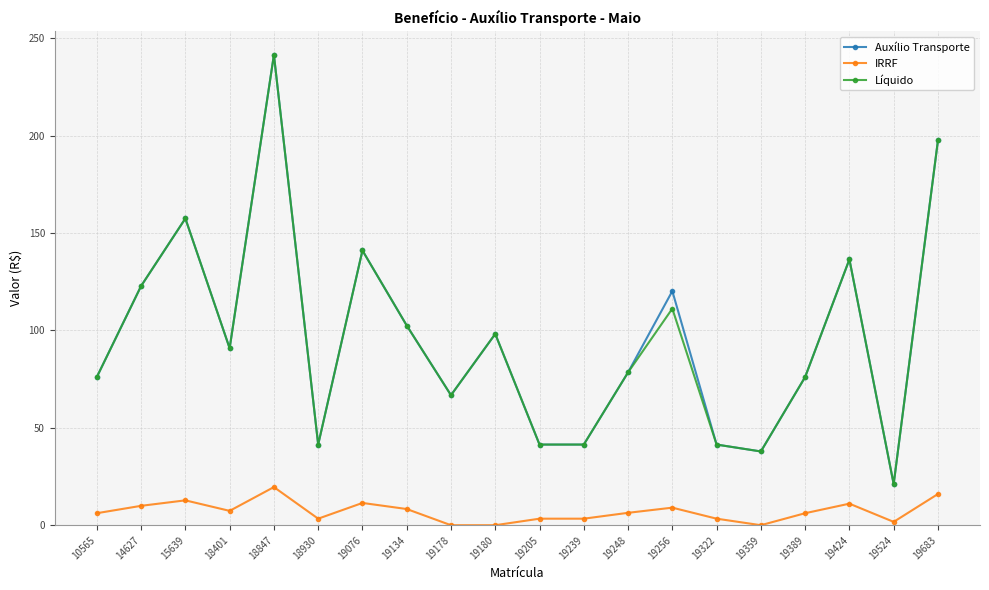

True or false: IRRF has more than 0 points higher than both neighbors.

True